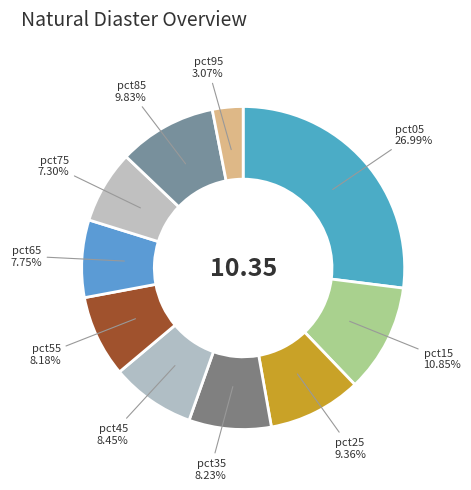

Count the number of slices in the pie.

10